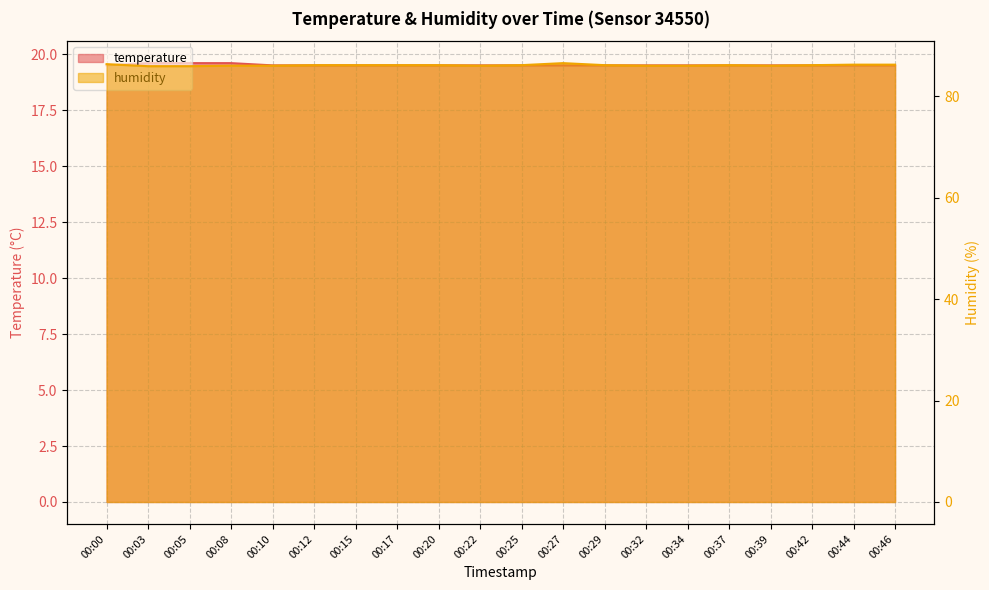

True or false: temperature and humidity cross at least once.

False